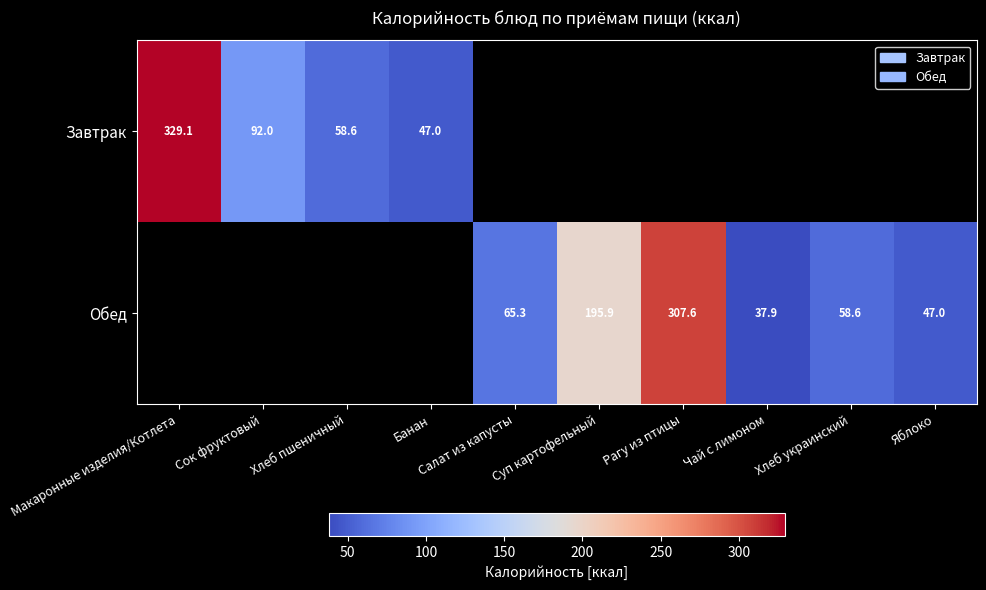

The value of Завтрак at Хлеб пшеничный is 58.6. True or false?

True